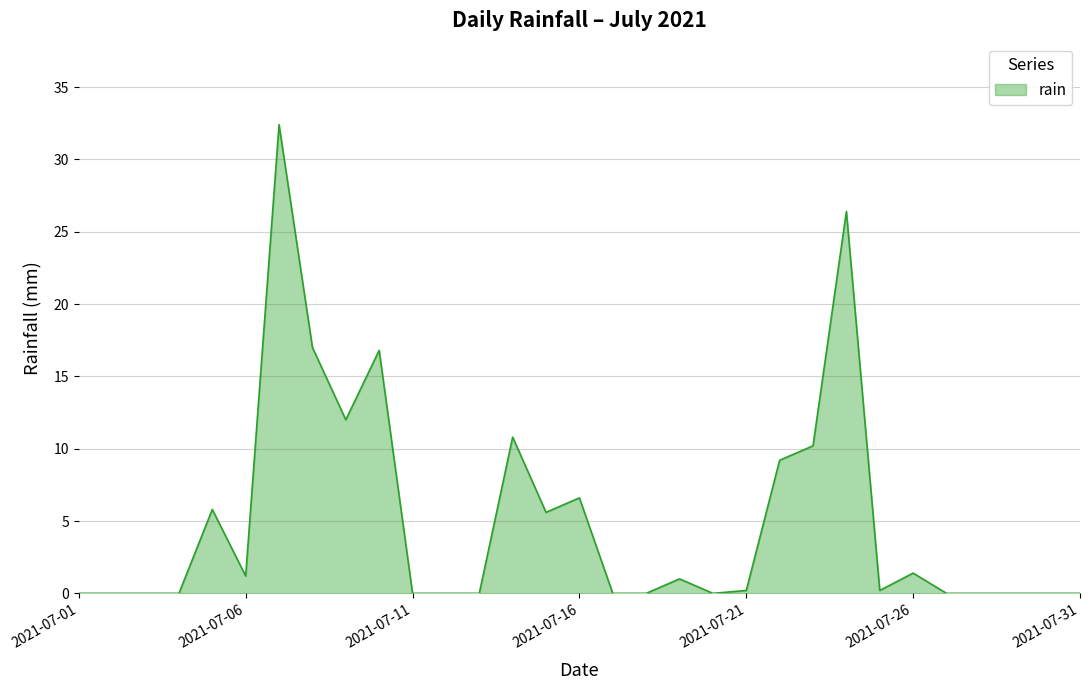

What is the difference between the maximum and minimum values?

32.4